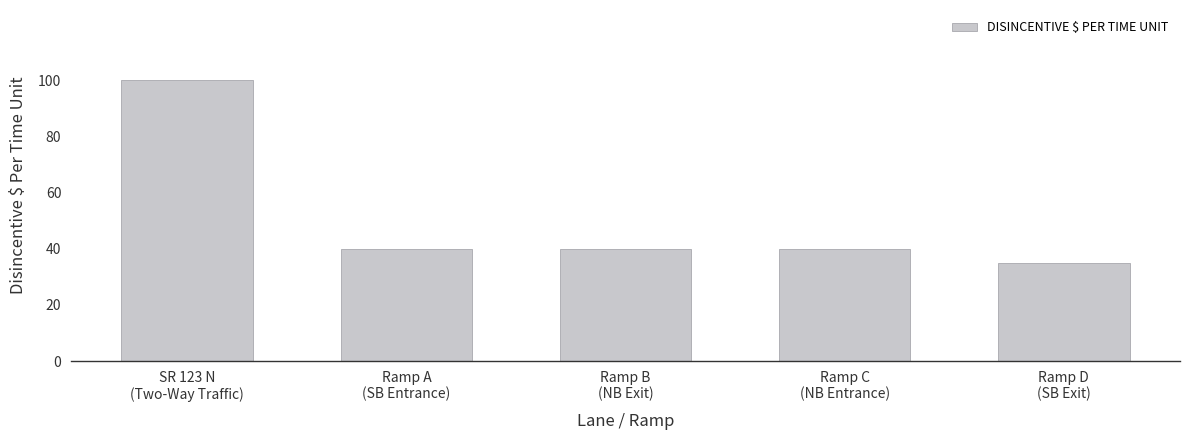

Count the number of data series in this chart.

1